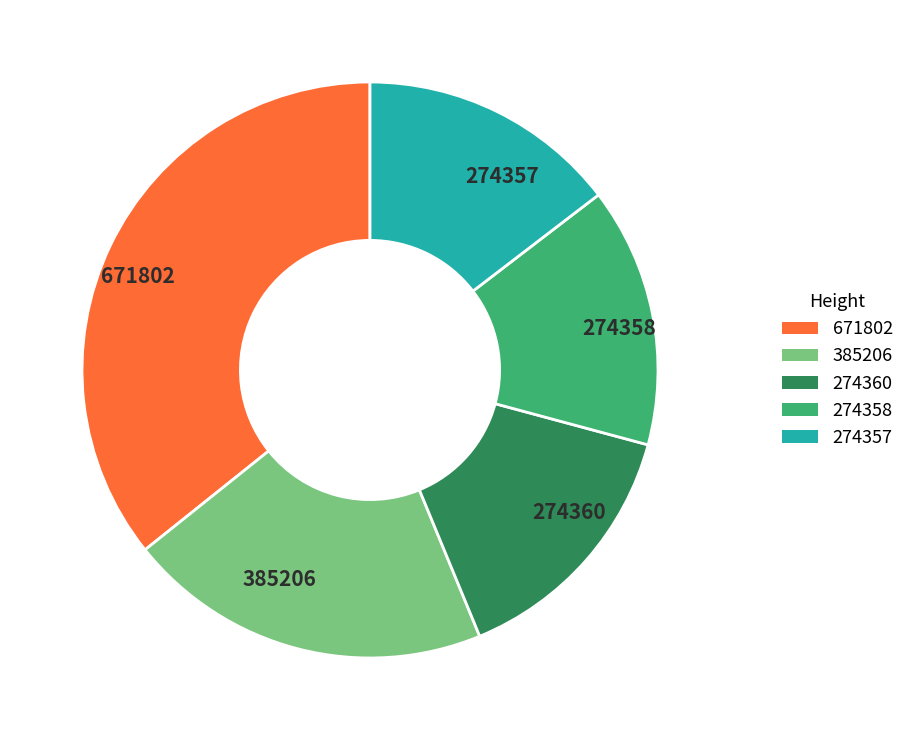

What is the ratio of the value at 274357 to the value at 671802?

0.4